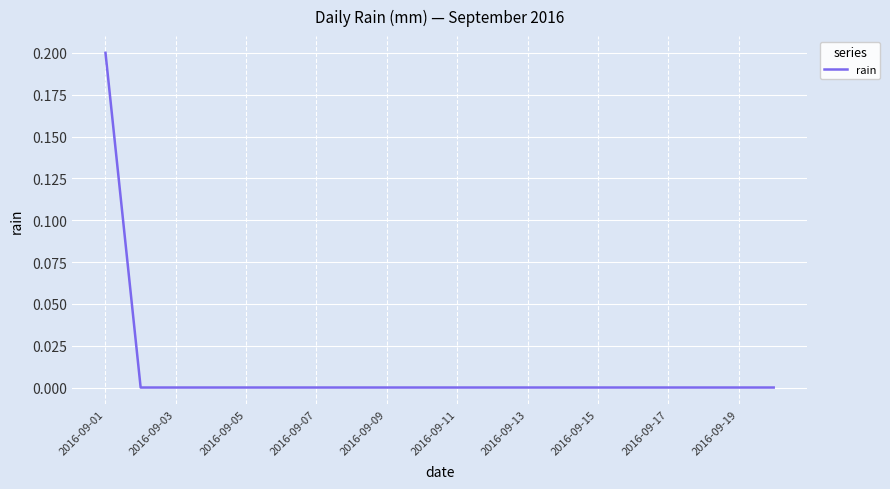

Does the chart display data point markers on the line(s)?

No